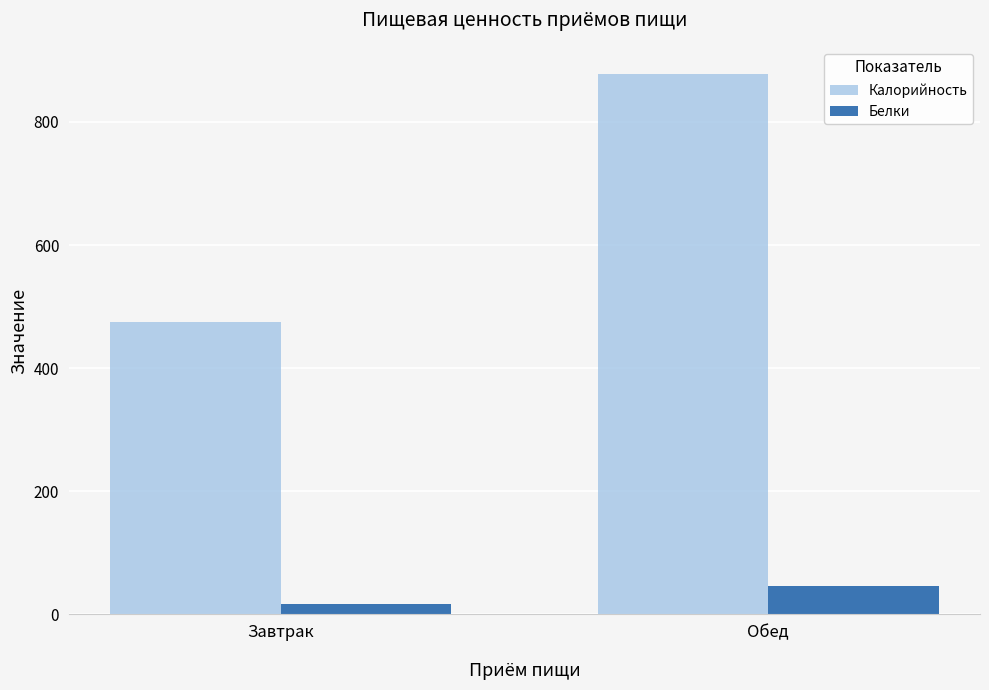

Reading left to right, what are all the values shown in this chart?

Калорийность: 475.7	878.0
Белки: 17.3	46.1